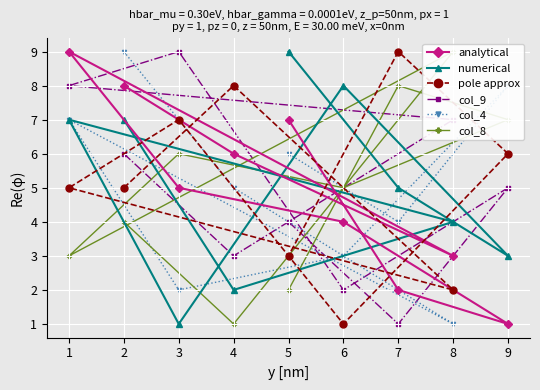

List the series in order of their peak value, highest first.

analytical, numerical, pole approx, col_9, col_4, col_8